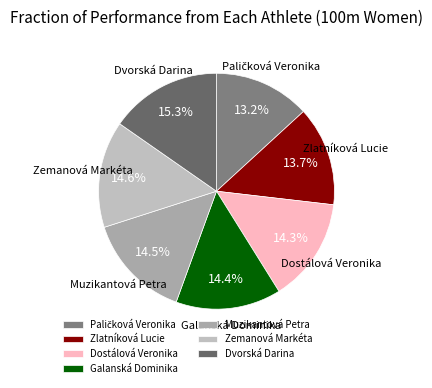

Is there any slice that represents more than half of the pie?

No